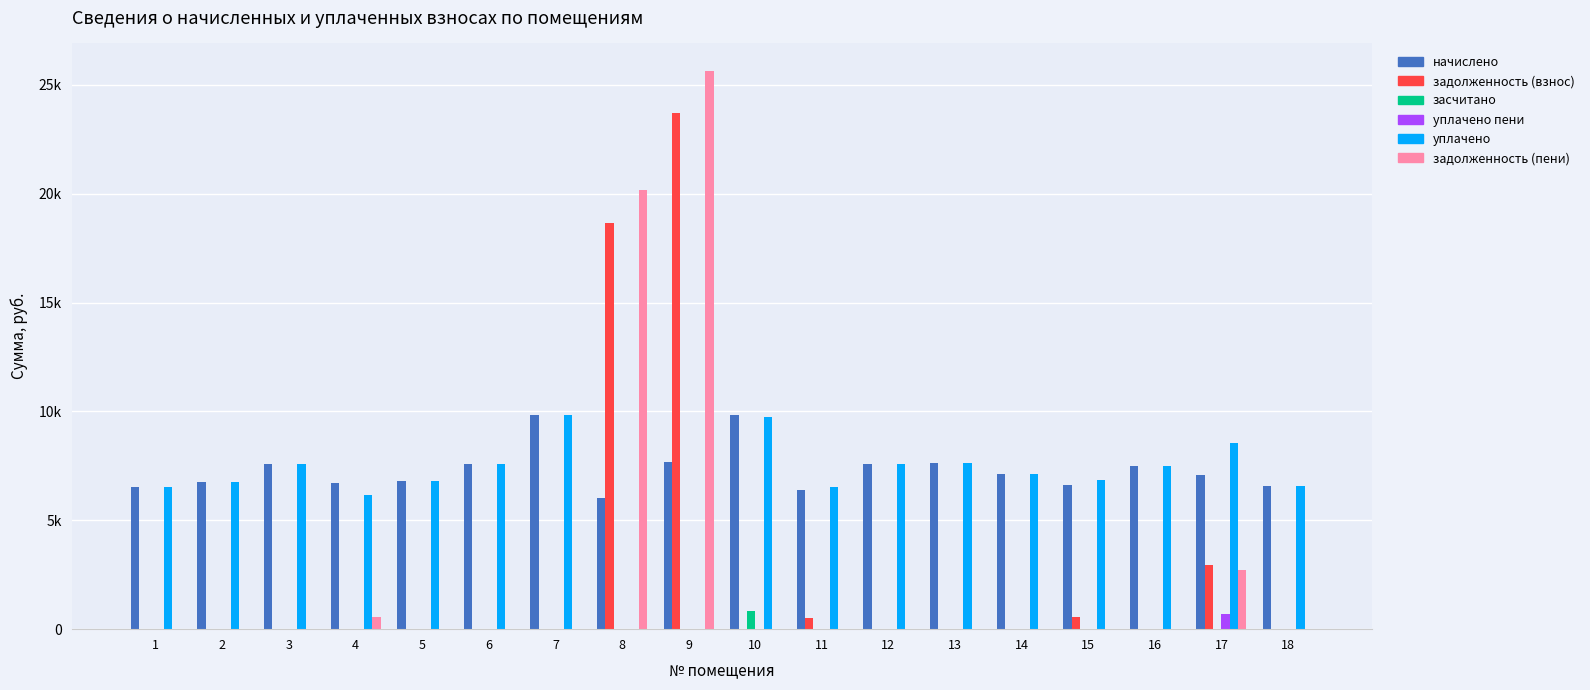

What is the average value of the уплачено series?

6633.9